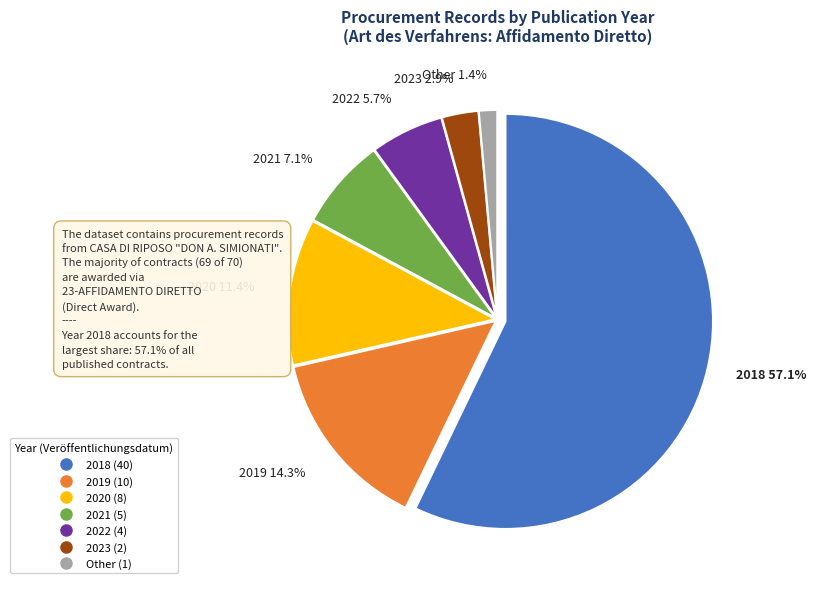

Is there a majority slice in this chart?

Yes